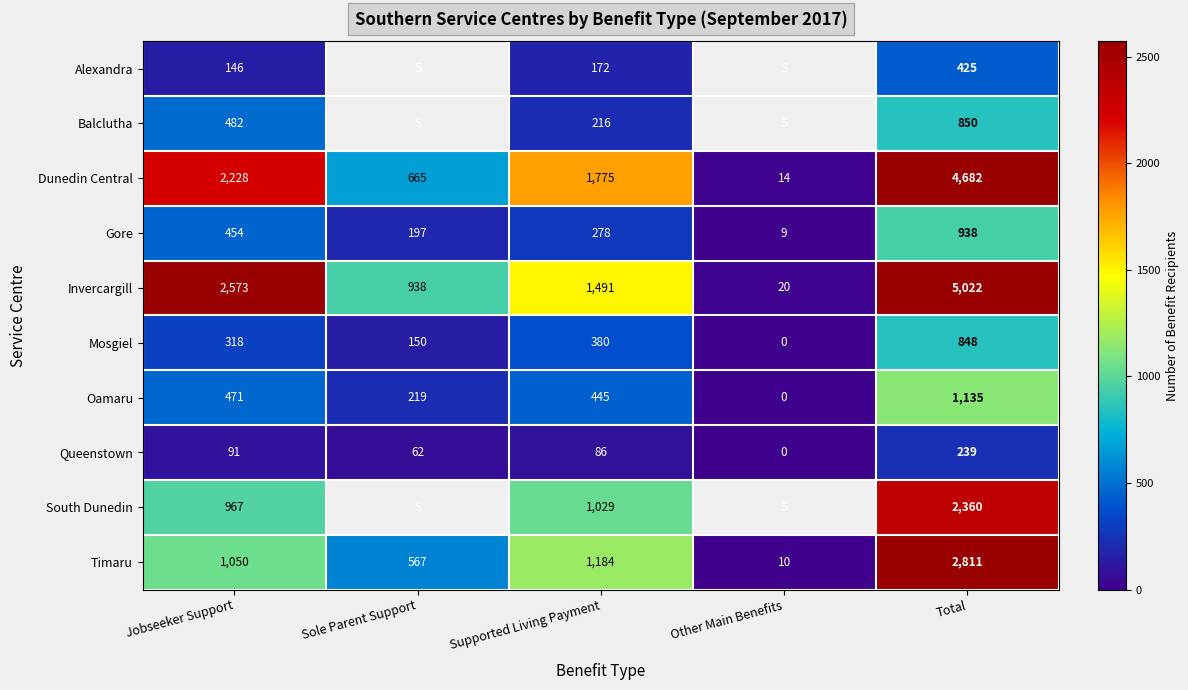

Is it true that Dunedin Central equals 6337.0 at Total?

False